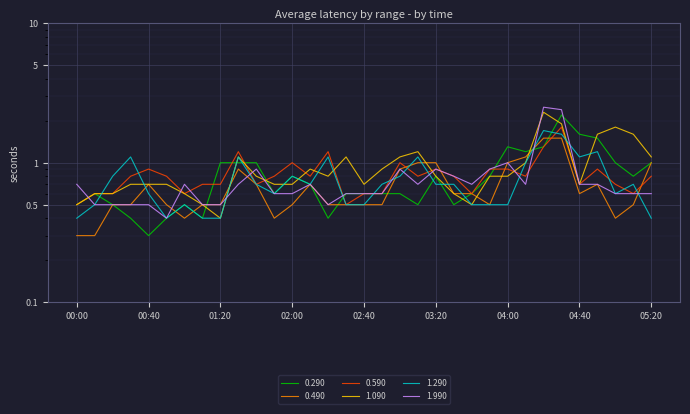

What is the spread (max minus min) of values at 03:40?

0.2